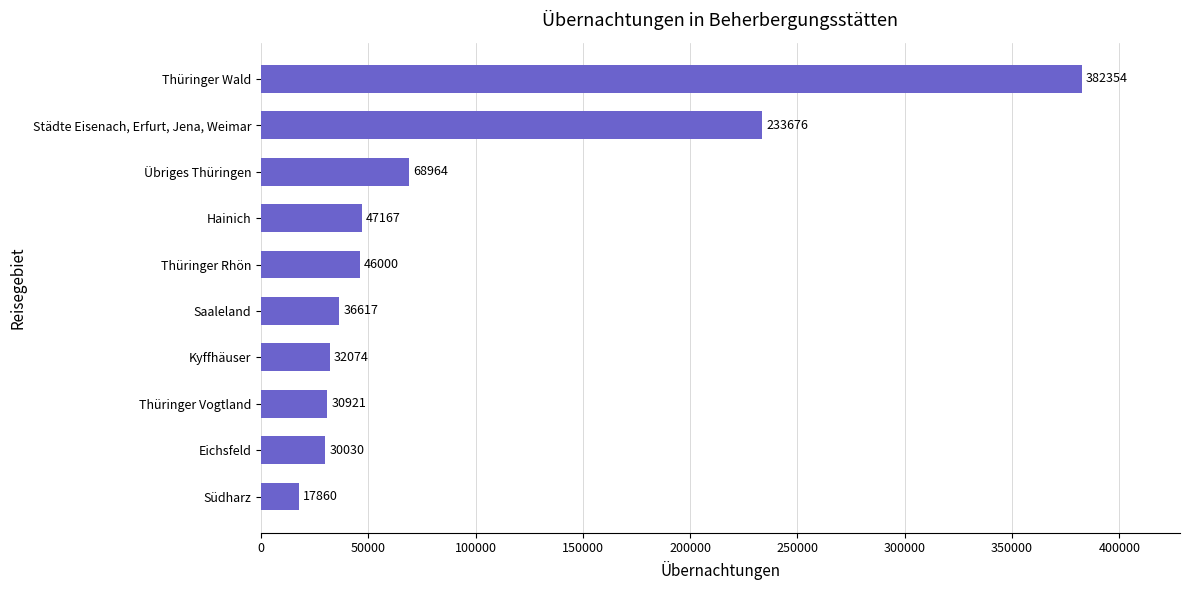

Rank the categories by value from lowest to highest.

Südharz, Eichsfeld, Thüringer Vogtland, Kyffhäuser, Saaleland, Thüringer Rhön, Hainich, Übriges Thüringen, Städte Eisenach, Erfurt, Jena, Weimar, Thüringer Wald